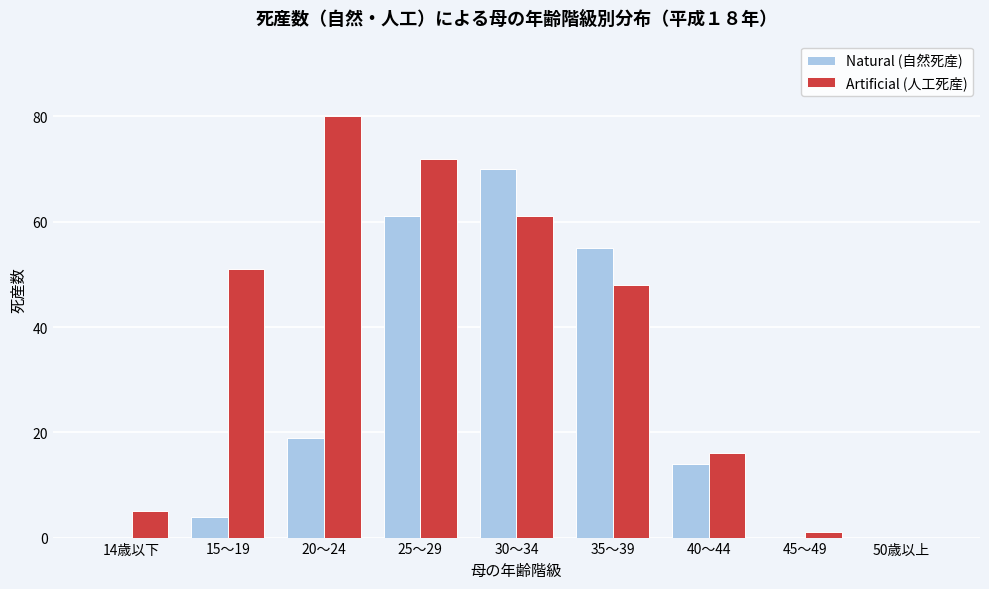

Reading left to right, transcribe all the data shown in this chart.

Natural (自然死産): 14歳以下=0	15～19=4	20～24=19	25～29=61	30～34=70	35～39=55	40～44=14	45～49=0	50歳以上=0
Artificial (人工死産): 14歳以下=5	15～19=51	20～24=80	25～29=72	30～34=61	35～39=48	40～44=16	45～49=1	50歳以上=0